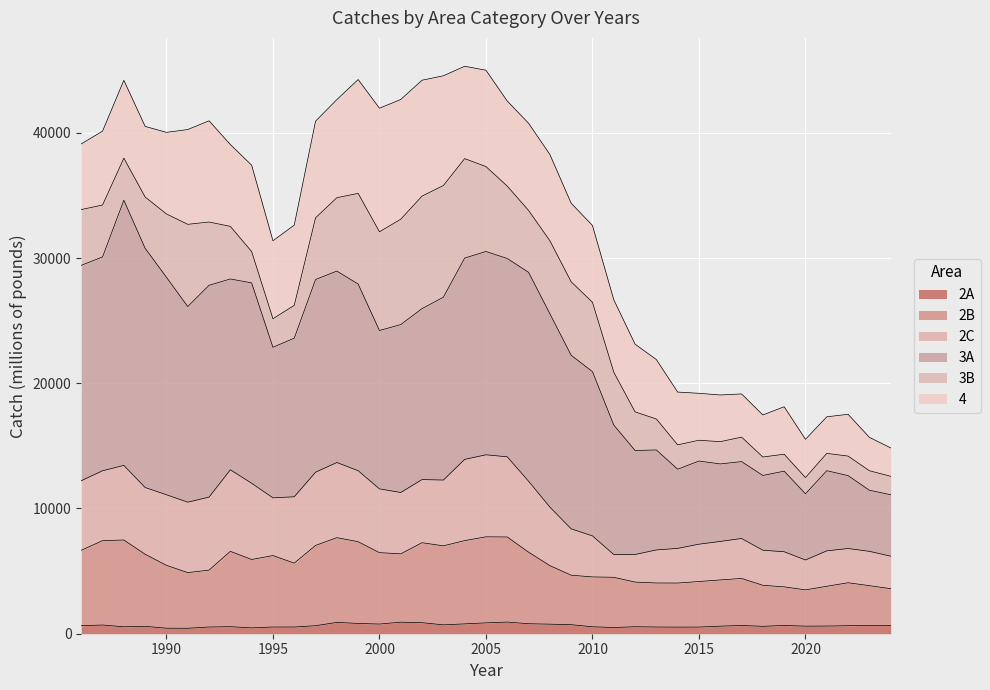

True or false: 2B and 2A cross at least once.

False